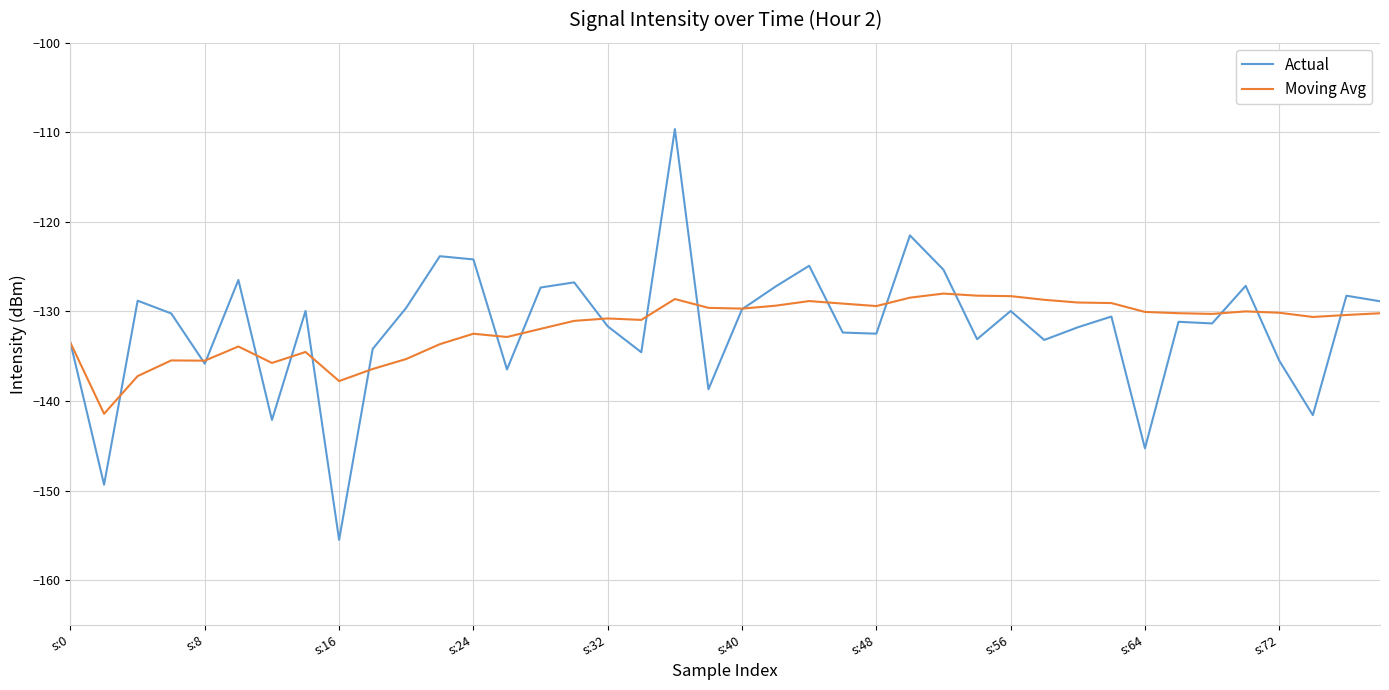

Rank the series by their maximum value, from highest to lowest.

Actual, Moving Avg